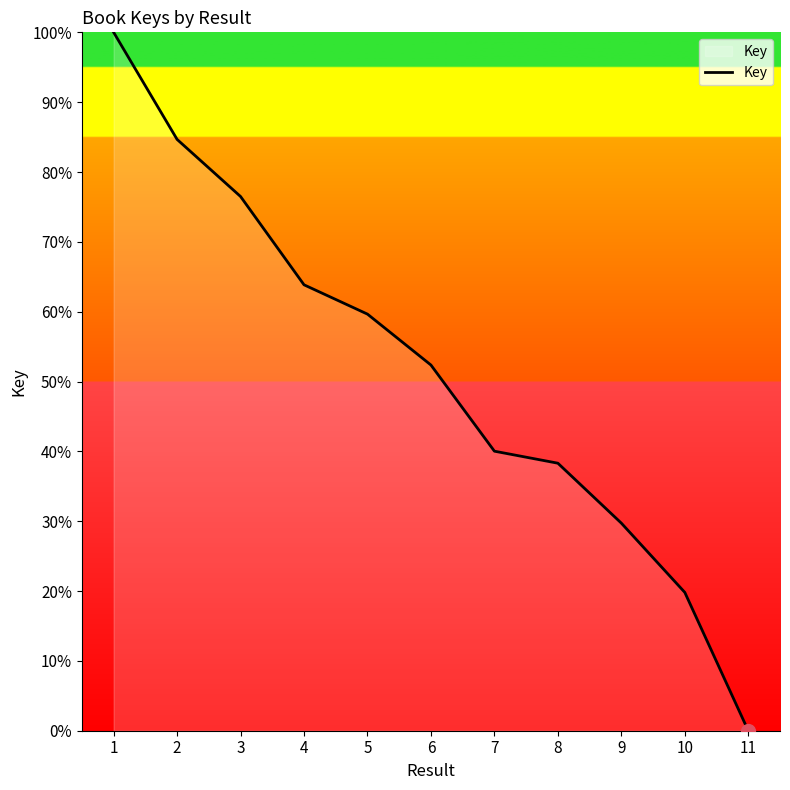

What is the change in value from 5 to 11?

-59.7